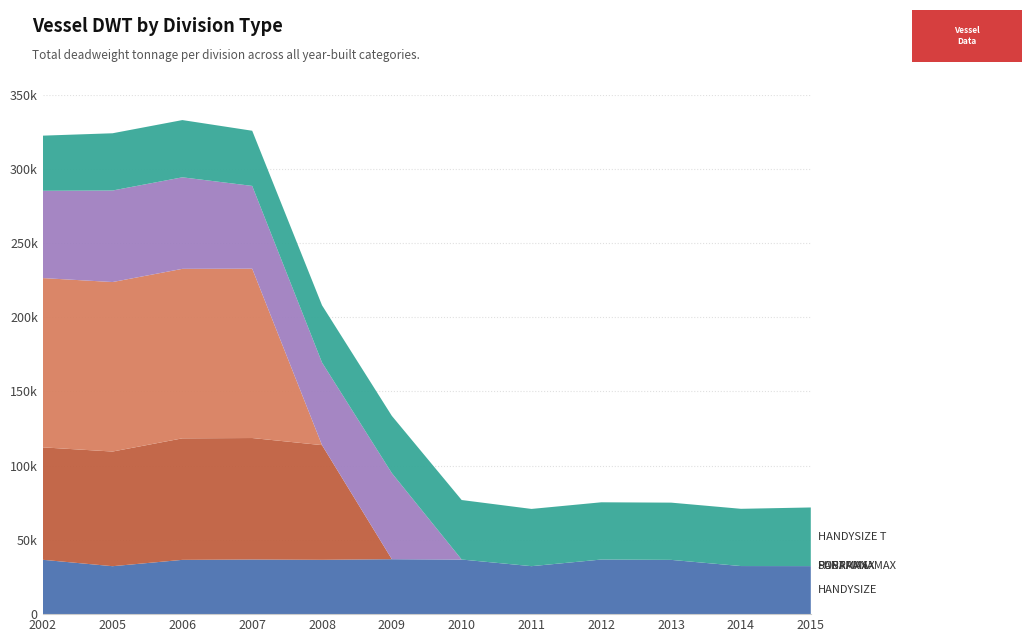

Reading left to right, what are all the values shown in this chart?

HANDYSIZE: 36612	32289	36566	36781	36599	37000	36782	32312	36781	36546	32389	32353
PANAMAX: 75726	77229	81841	81841	77229	0	0	0	0	0	0	0
POSTPANAMAX: 114019	114167	114167	114063	0	0	0	0	0	0	0	0
SUPRAMAX: 58785	61649	61649	55745	55628	57982	0	0	0	0	0	0
HANDYSIZE T: 37145	38555	38555	37159	38555	38555	40083	38555	38555	38555	38555	39500